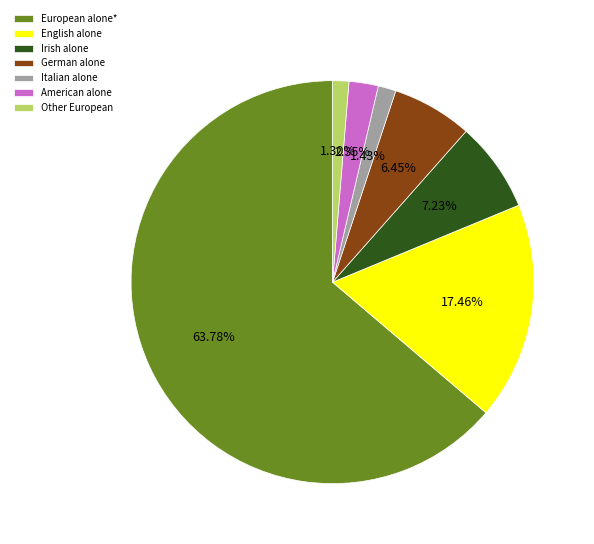

How many segments does this pie chart have?

7